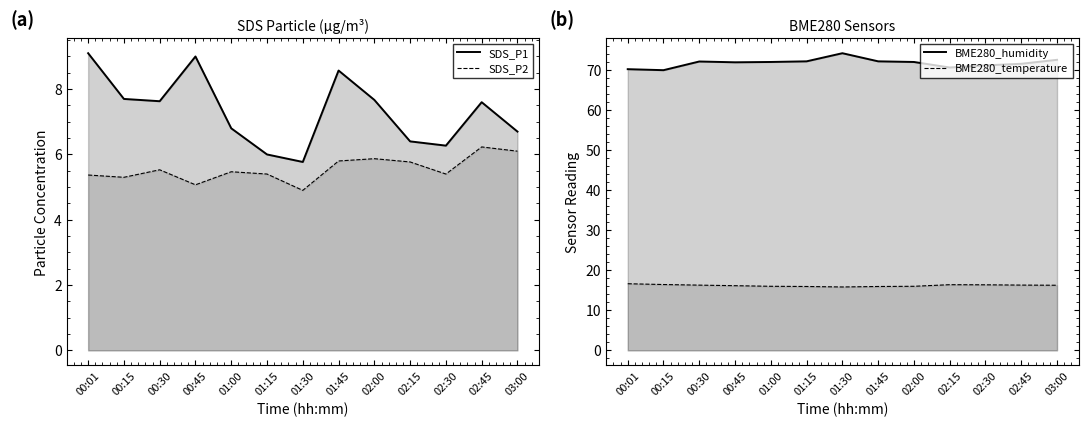

What is the maximum value for BME280_humidity?

74.3